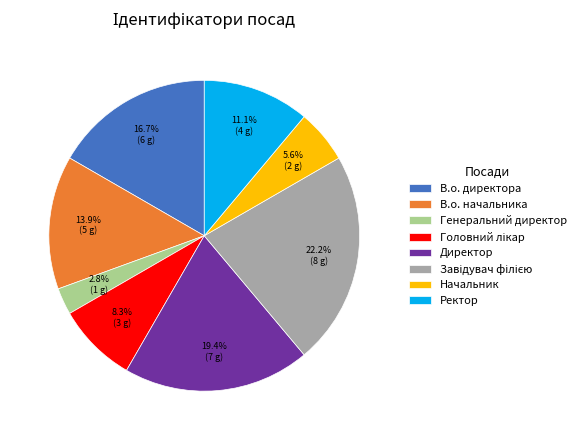

True or false: Начальник accounts for 1% of the total.

False